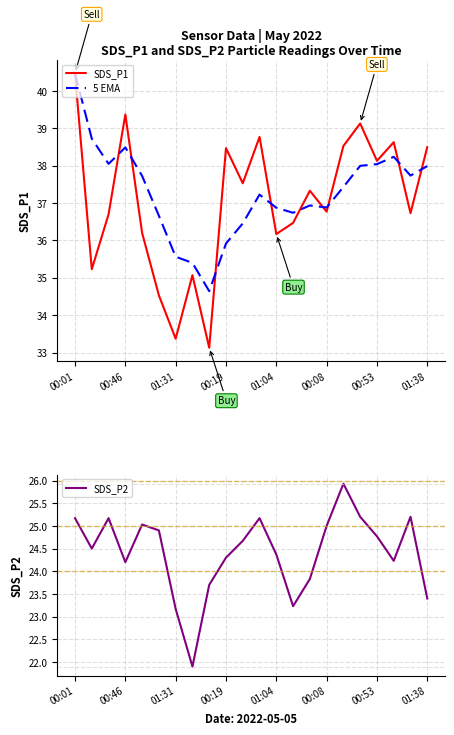

What is the minimum value for 5 EMA?

34.6